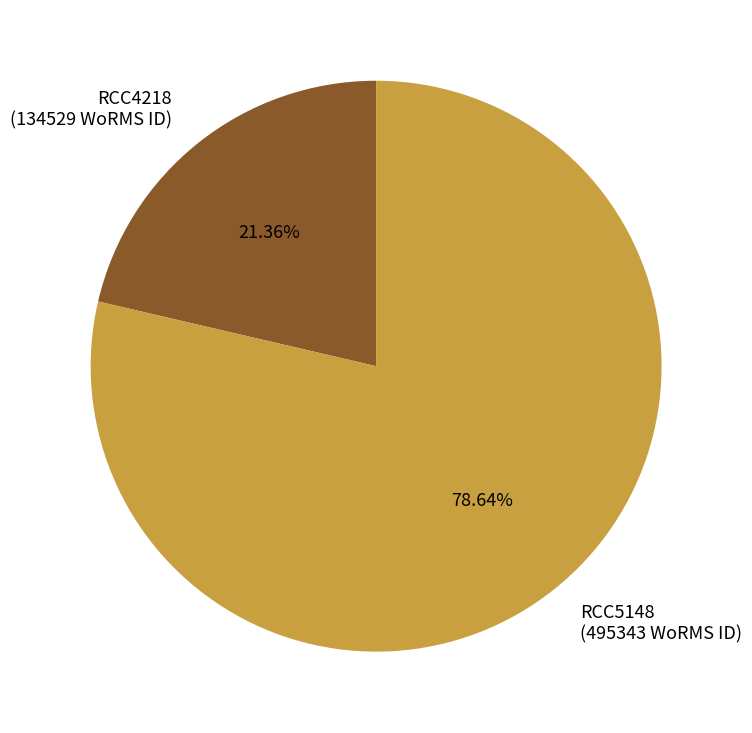

What is the ratio of the value at RCC4218 to the value at RCC5148?

0.3